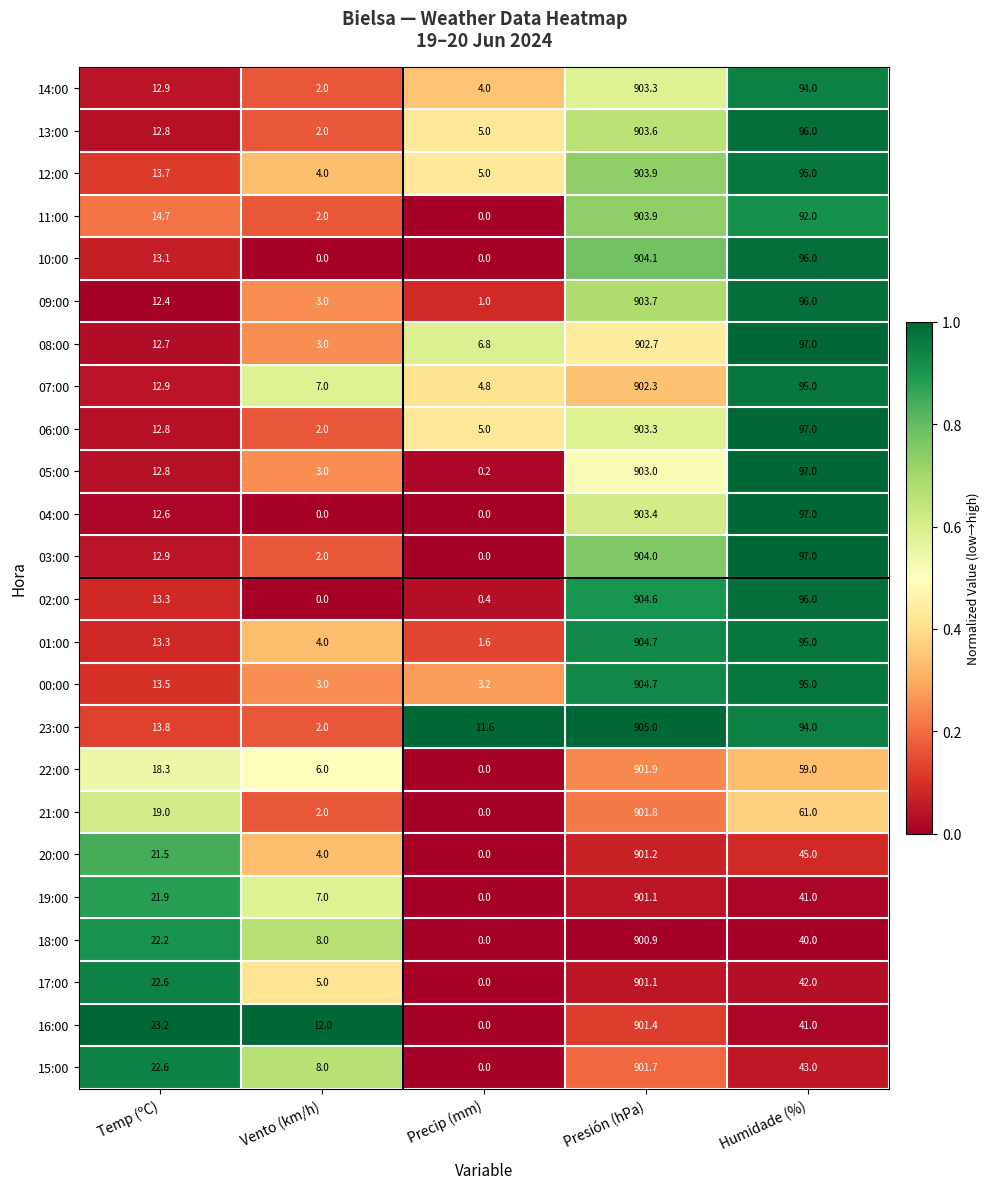

What is the sum of the 23:00 values at Humidade (%) and Vento (km/h)?

96.0